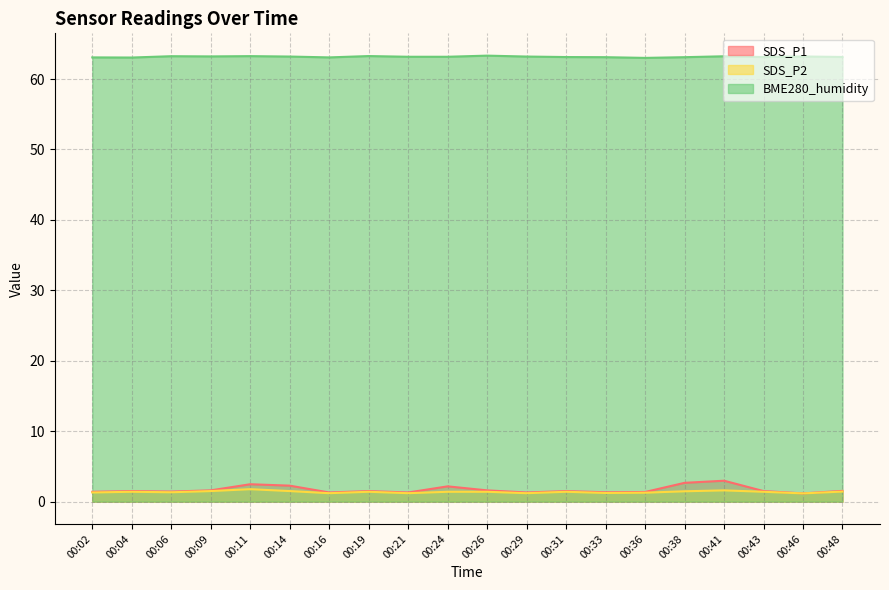

True or false: BME280_humidity and SDS_P1 intersect in this chart.

False